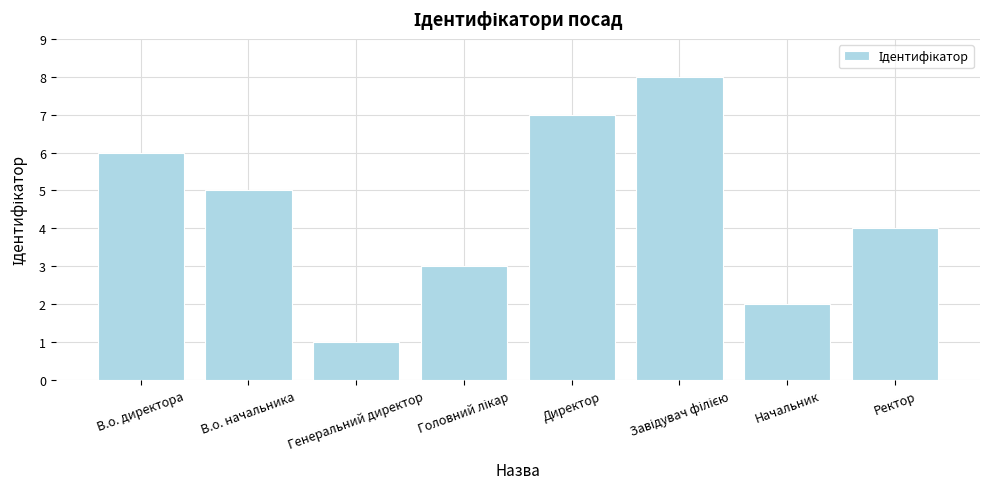

What is the sum of all values?

36